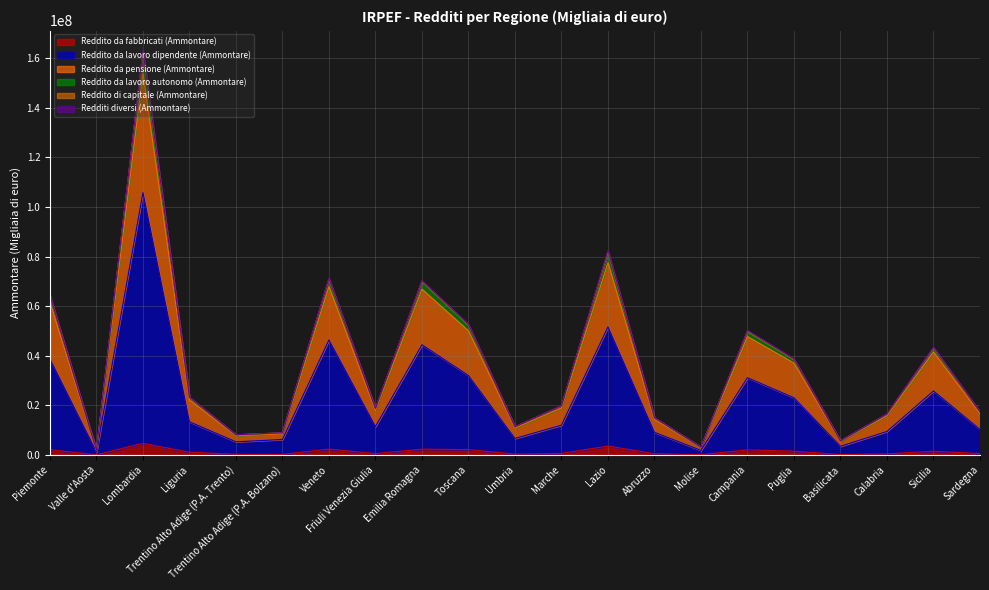

Does the chart have visible grid lines?

Yes